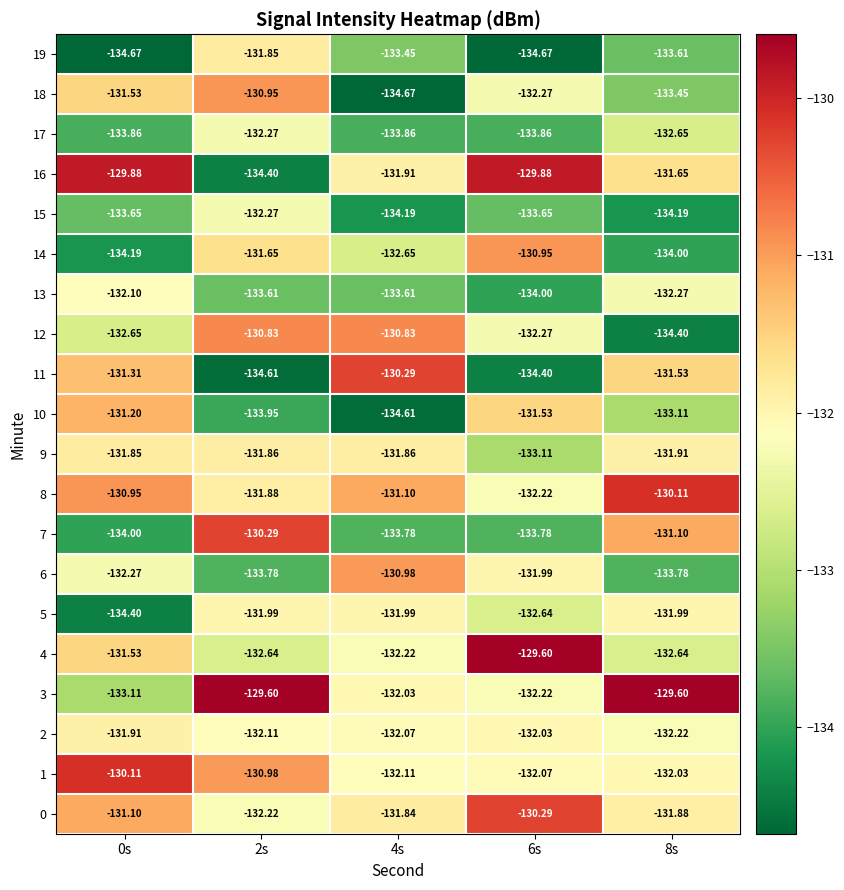

Which label corresponds to the smallest value in the chart?

4s